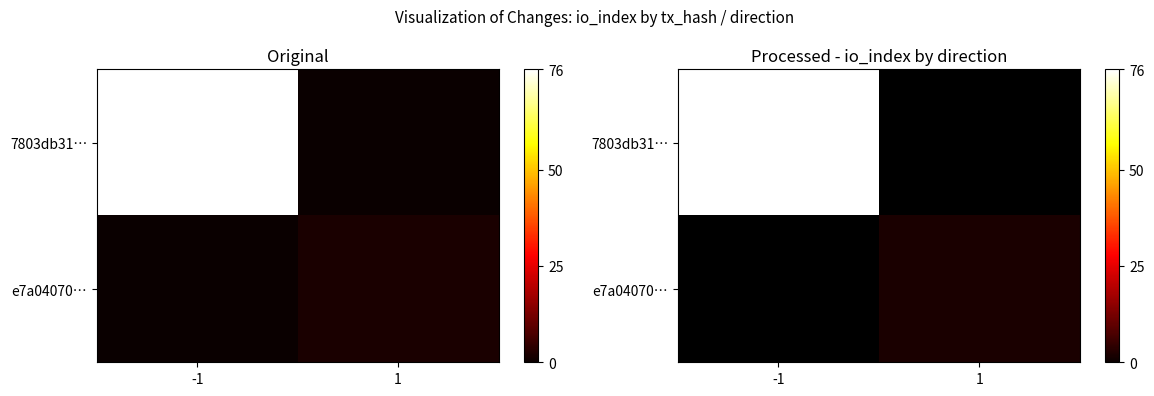

Between -1 and 1, which series saw the biggest shift?

7803db31…